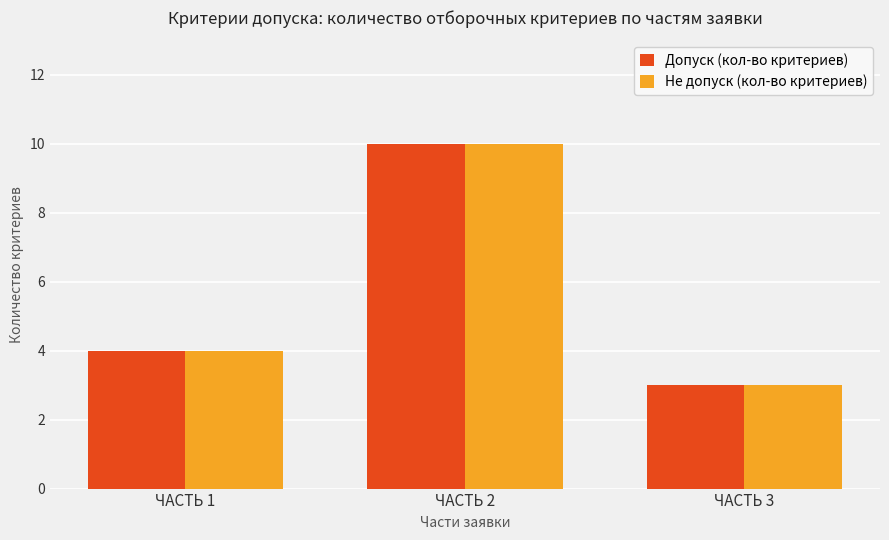

How many series are shown in this chart?

2